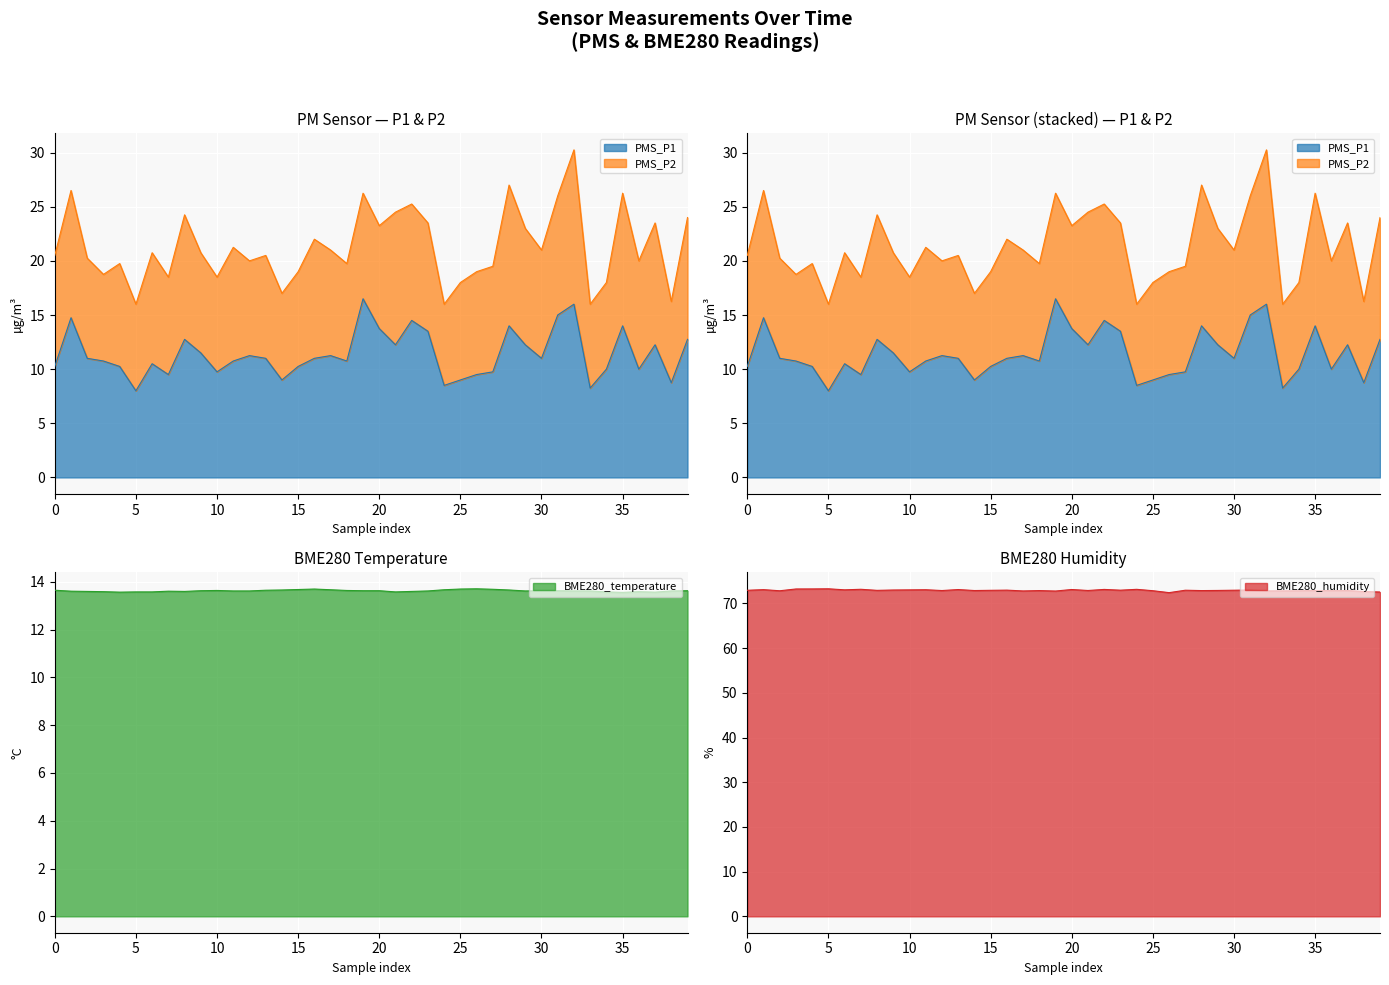

The BME280_humidity series shows 32.1 at 30. True or false?

False